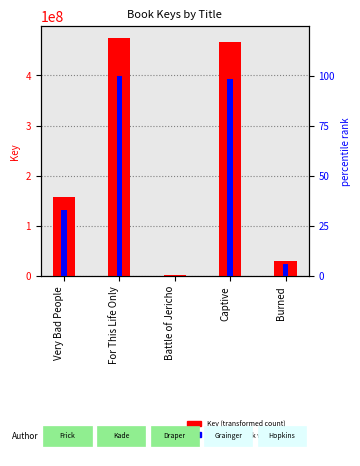

What is the label of the 2nd bar from the left?

For This Life Only